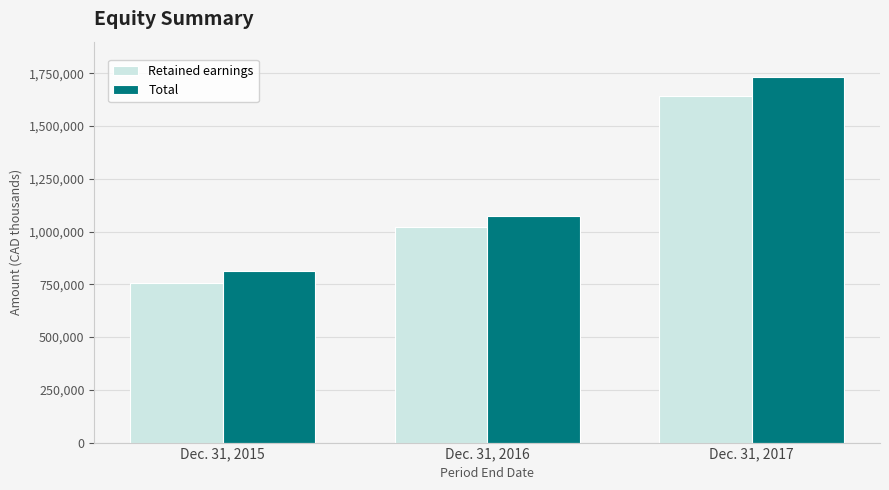

True or false: Total has a value of 1071740 at Dec. 31, 2016.

True